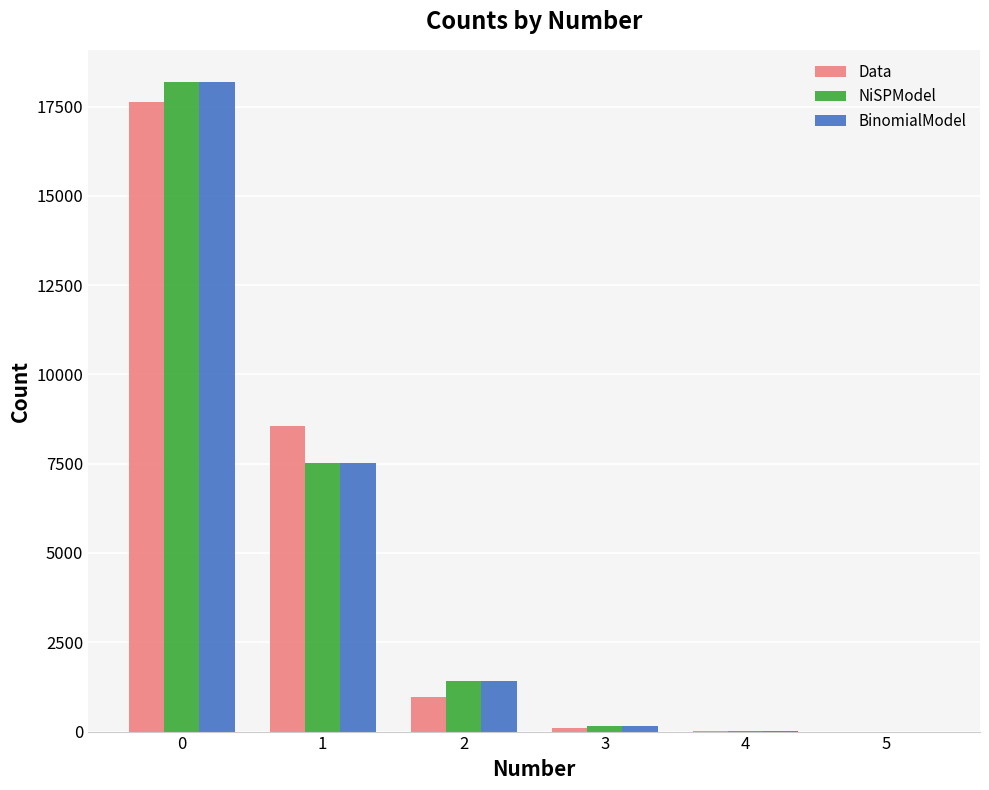

What is the highest value of the Data series?

17630.0